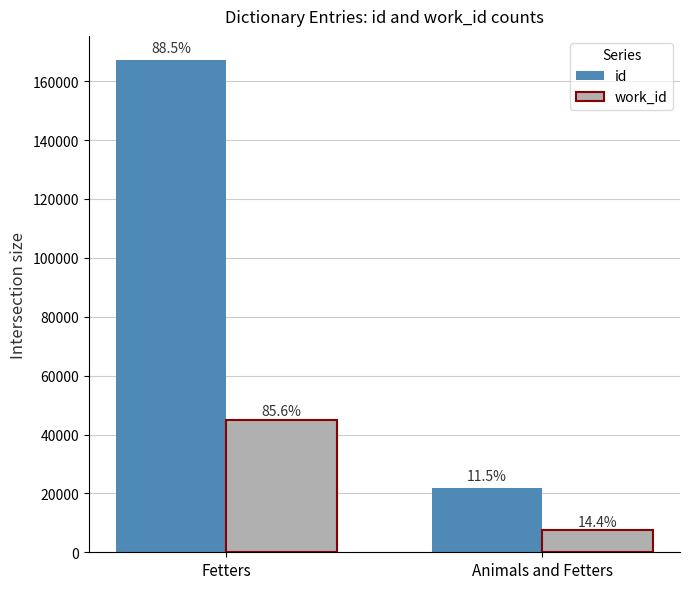

How many groups of bars are there?

2